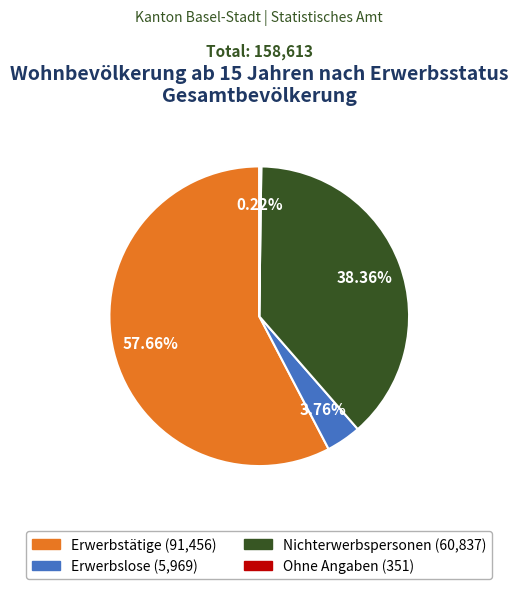

Combined, do Nichterwerbspersonen and Erwerbstätige account for over 50%?

Yes